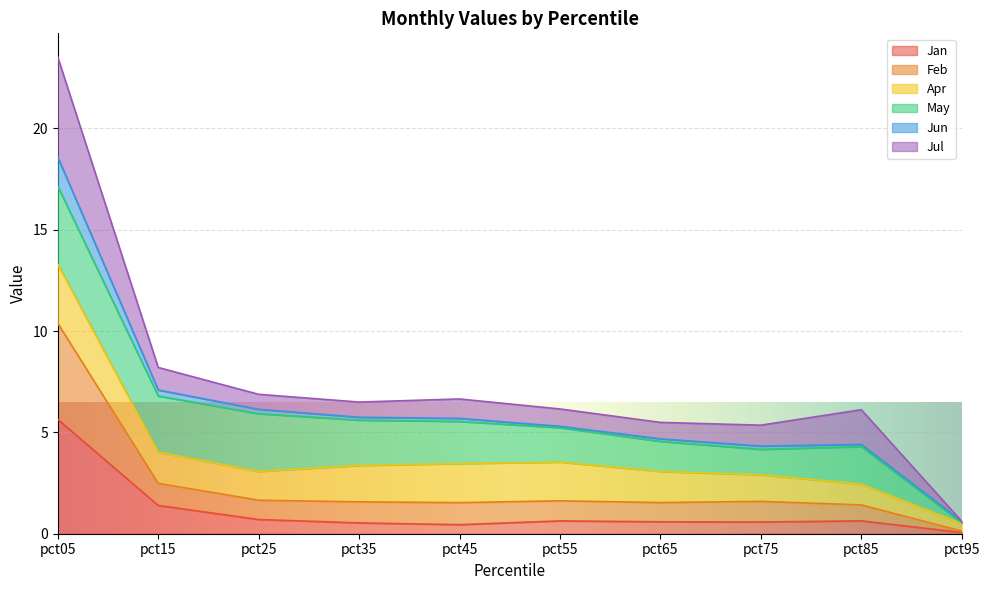

True or false: Jun has a value of 0.1 at pct95.

True